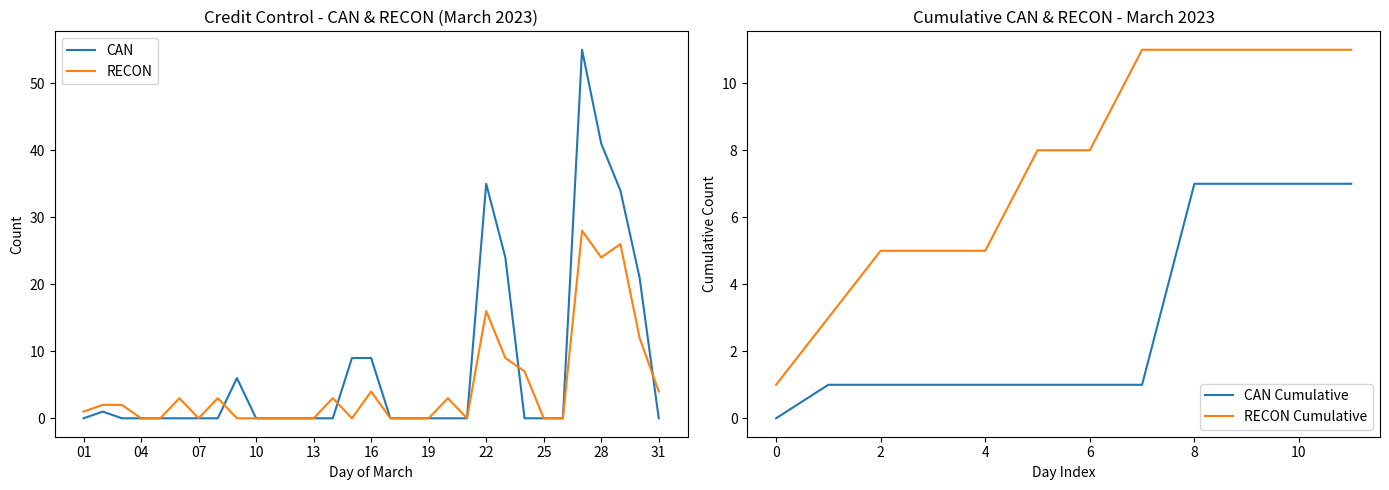

List the series in order of their overall mean, highest first.

CAN, RECON